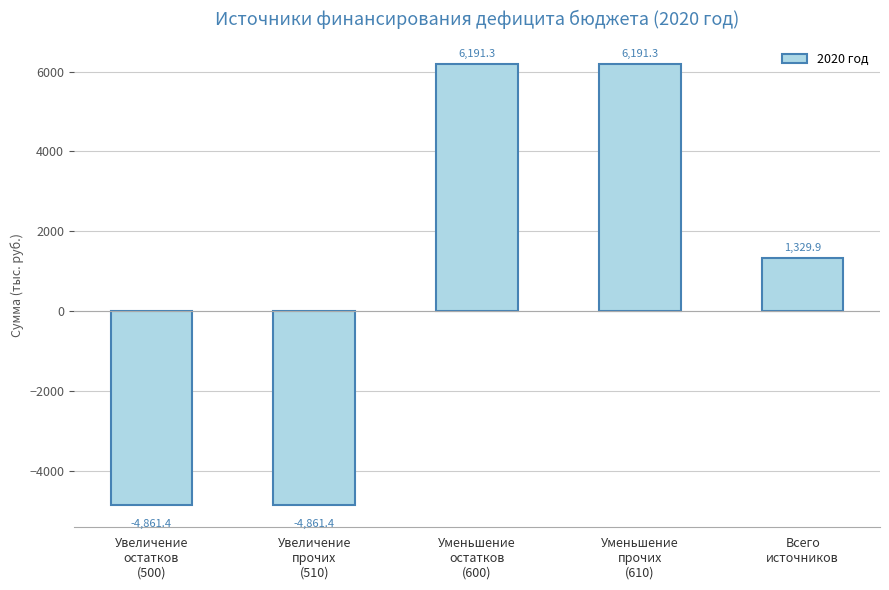

At which label does the data first exceed 1329?

Уменьшение
остатков
(600)